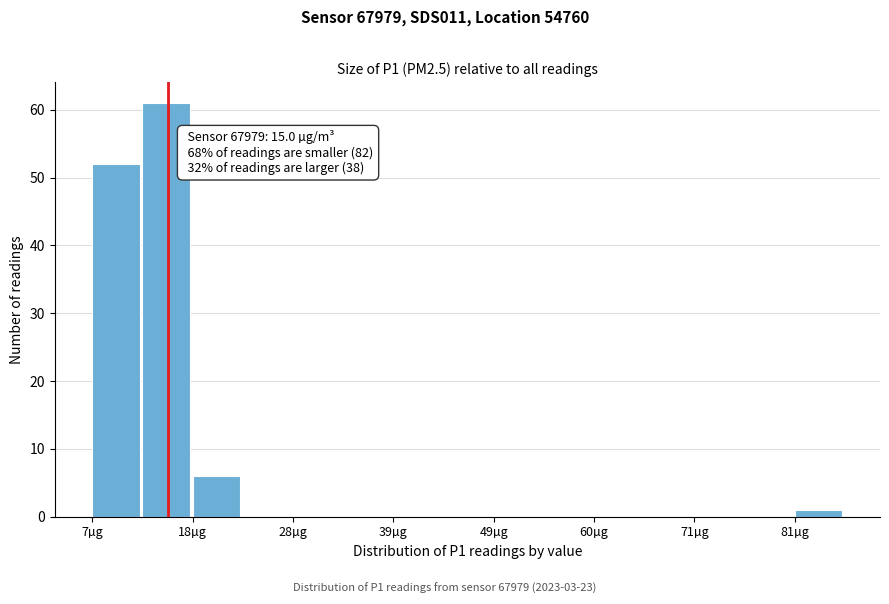

Read against the x-axis, roughly where is the centre of the tallest bar?

14